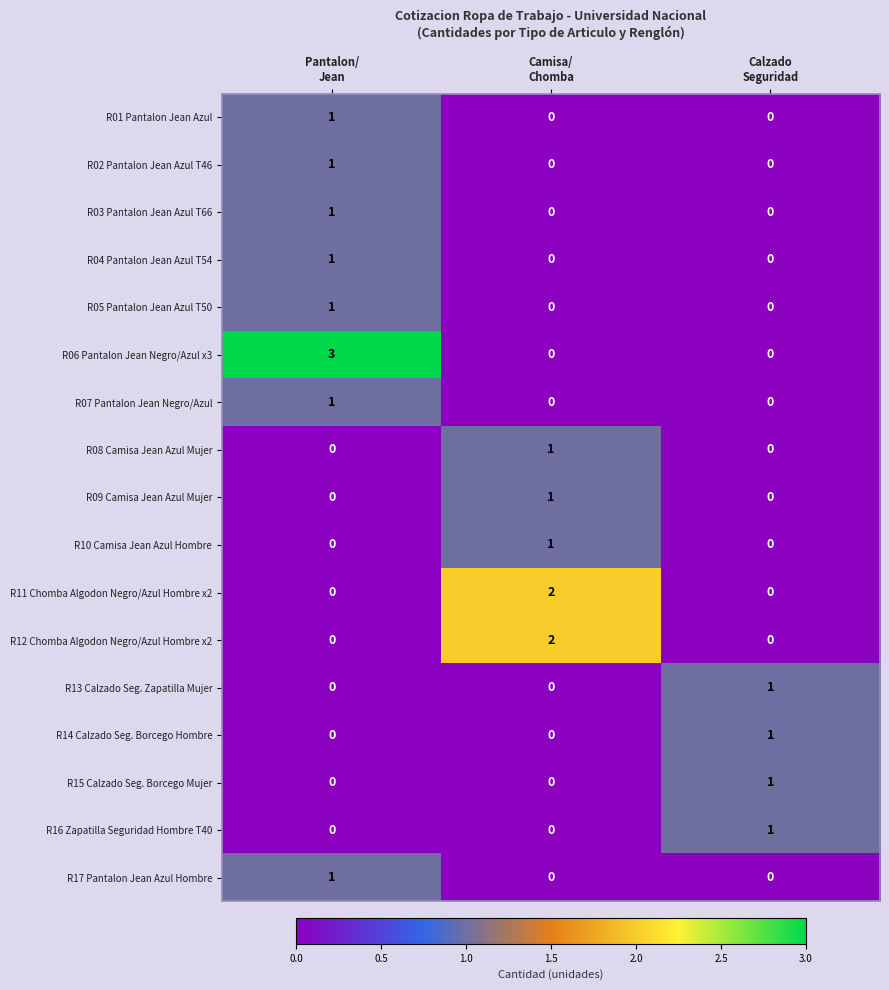

Which series has the largest total across all categories?

R06 Pantalon Jean Negro/Azul x3